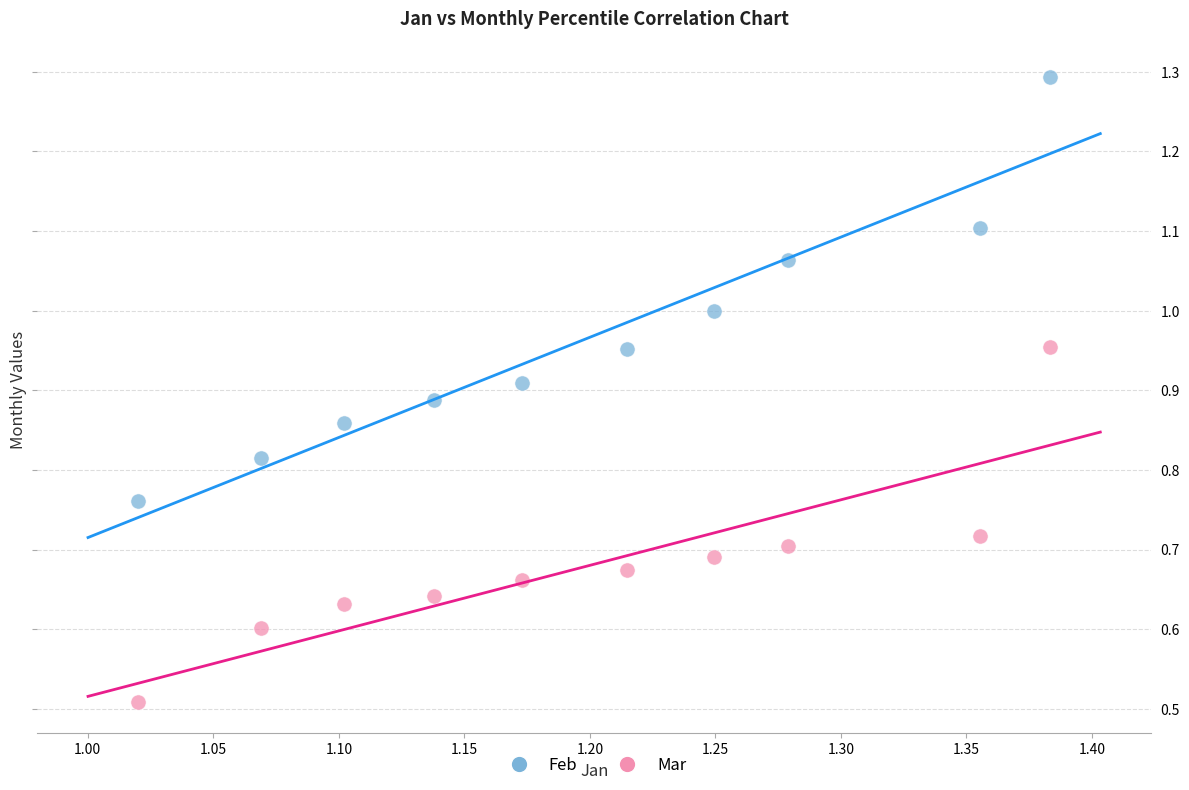

What is the X range (max minus min) for the scatter plot?

0.4